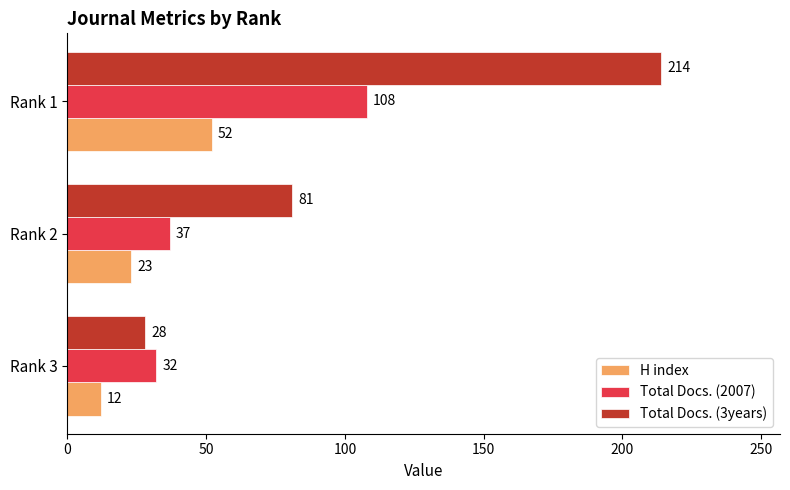

The value of H index at Rank 3 is 12. True or false?

True